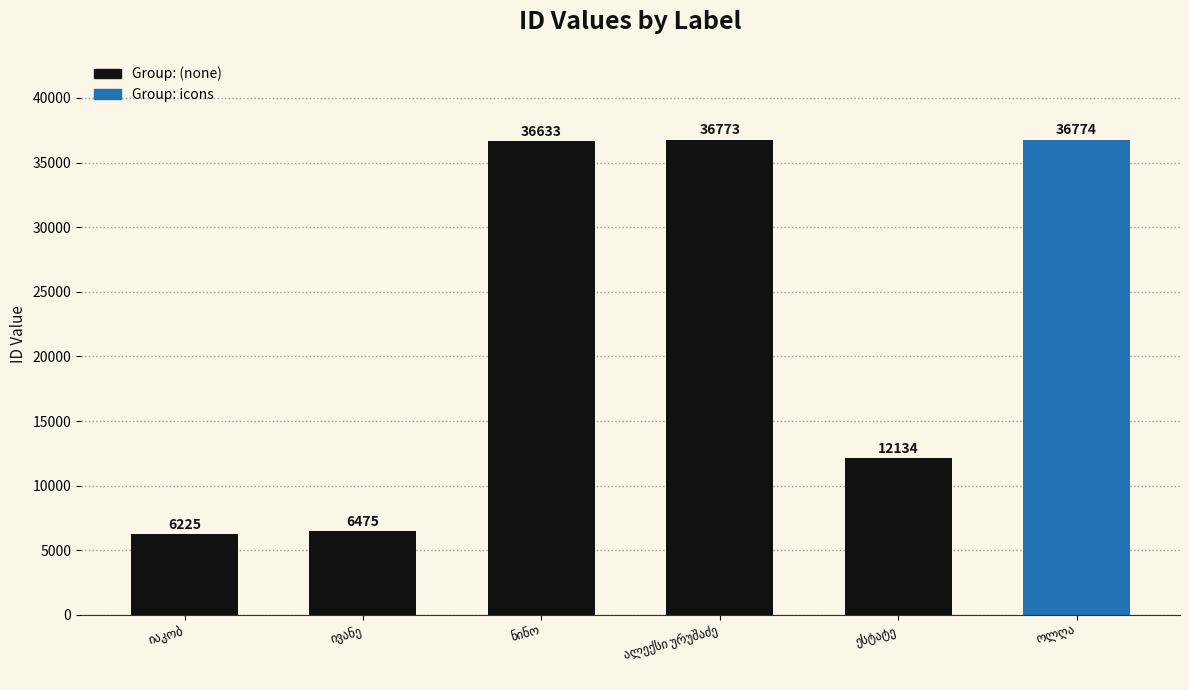

What is the sum of all values?

135014